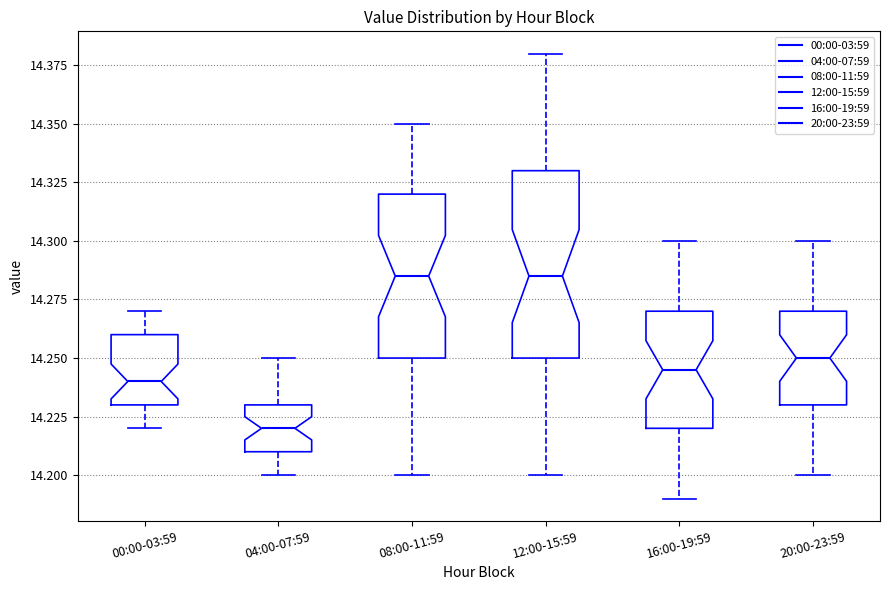

Reading left to right, transcribe this box plot: for each box, give where its median line is, the range the box spans, and where its two whiskers end, as read against the y-axis. The values are not printed on the chart, so give them approximately, as read against the axis.

00:00-03:59: median 14.240, box 14.230 to 14.260, whiskers 14.220 to 14.270
04:00-07:59: median 14.220, box 14.210 to 14.230, whiskers 14.200 to 14.250
08:00-11:59: median 14.285, box 14.250 to 14.320, whiskers 14.200 to 14.350
12:00-15:59: median 14.285, box 14.250 to 14.330, whiskers 14.200 to 14.380
16:00-19:59: median 14.245, box 14.220 to 14.270, whiskers 14.190 to 14.300
20:00-23:59: median 14.250, box 14.230 to 14.270, whiskers 14.200 to 14.300